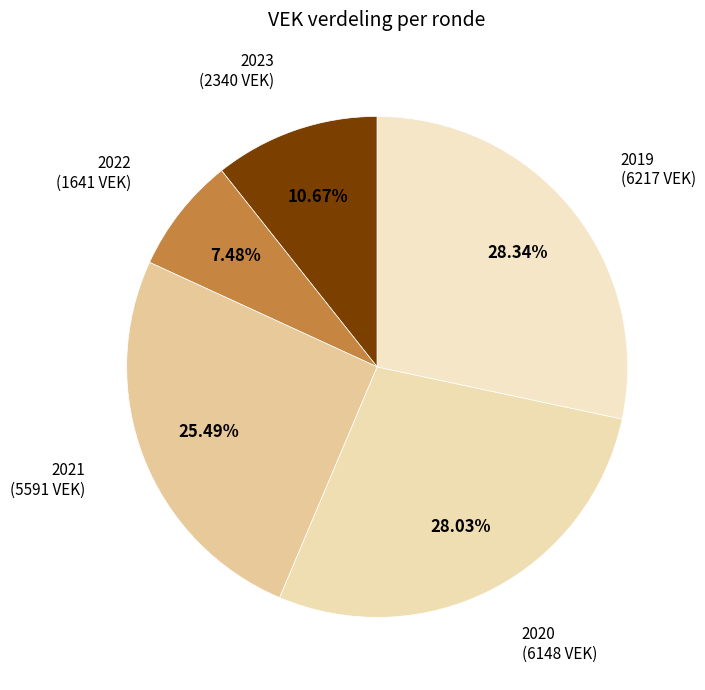

Is there any slice that represents more than half of the pie?

No